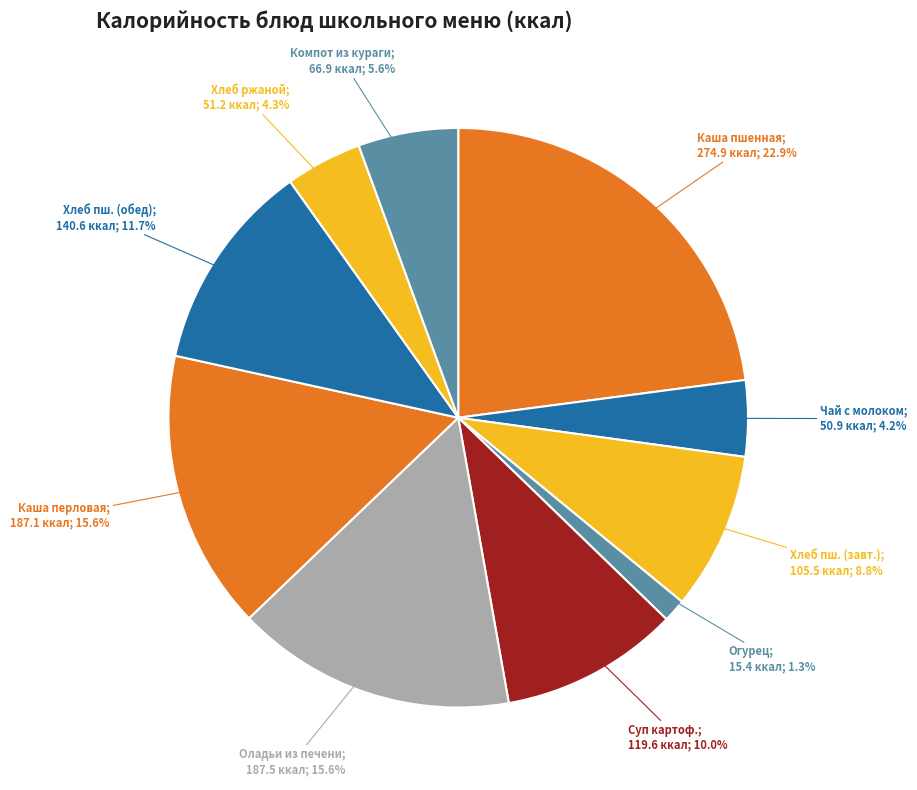

How many segments does this pie chart have?

10